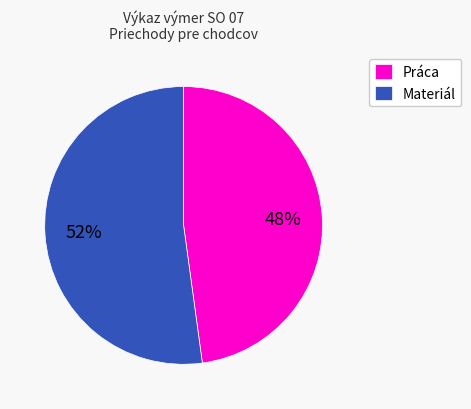

What is the ratio of the value at Práca to the value at Materiál?

0.9